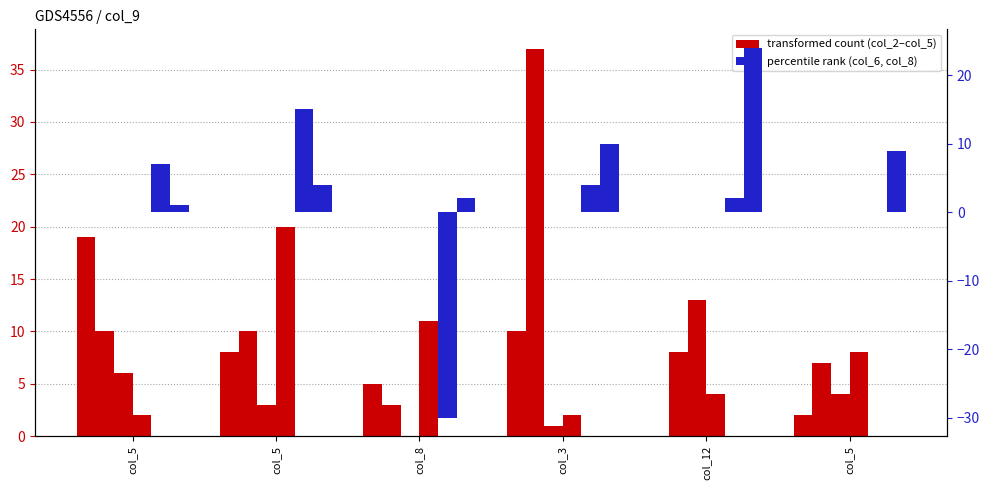

How many data points in col_6 are less than 4?

3